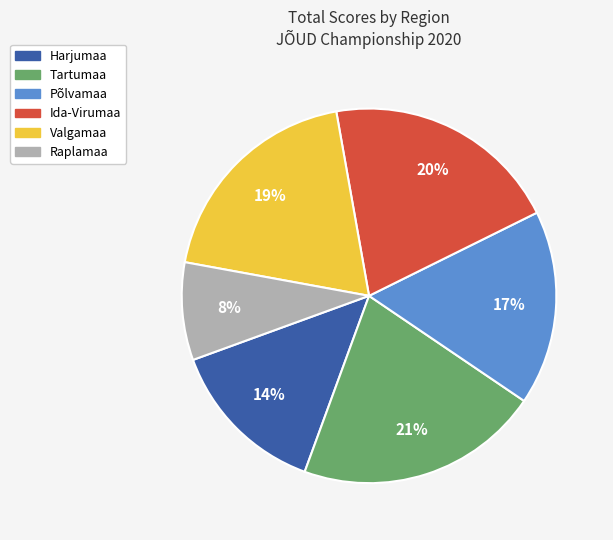

Is there any slice that represents more than half of the pie?

No